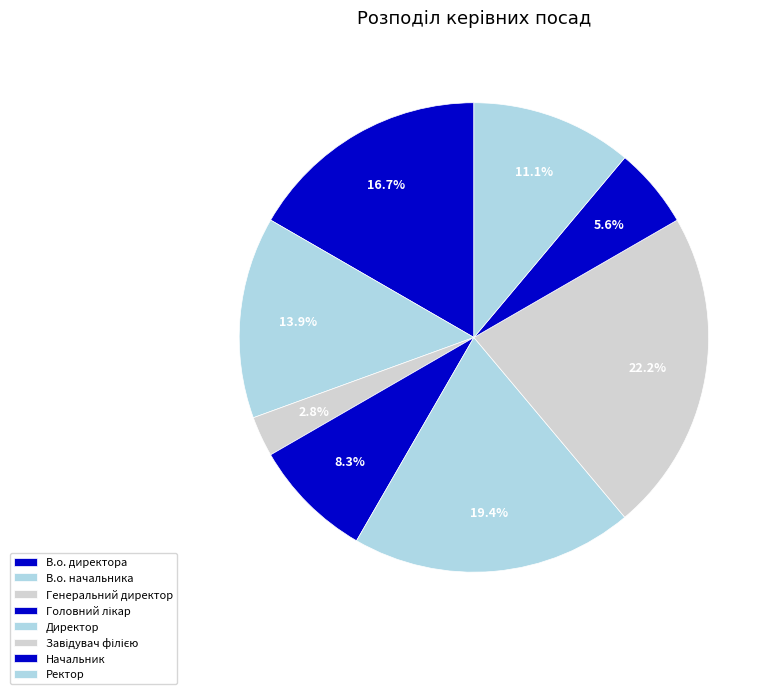

What is the largest slice in the pie chart?

Завідувач філією